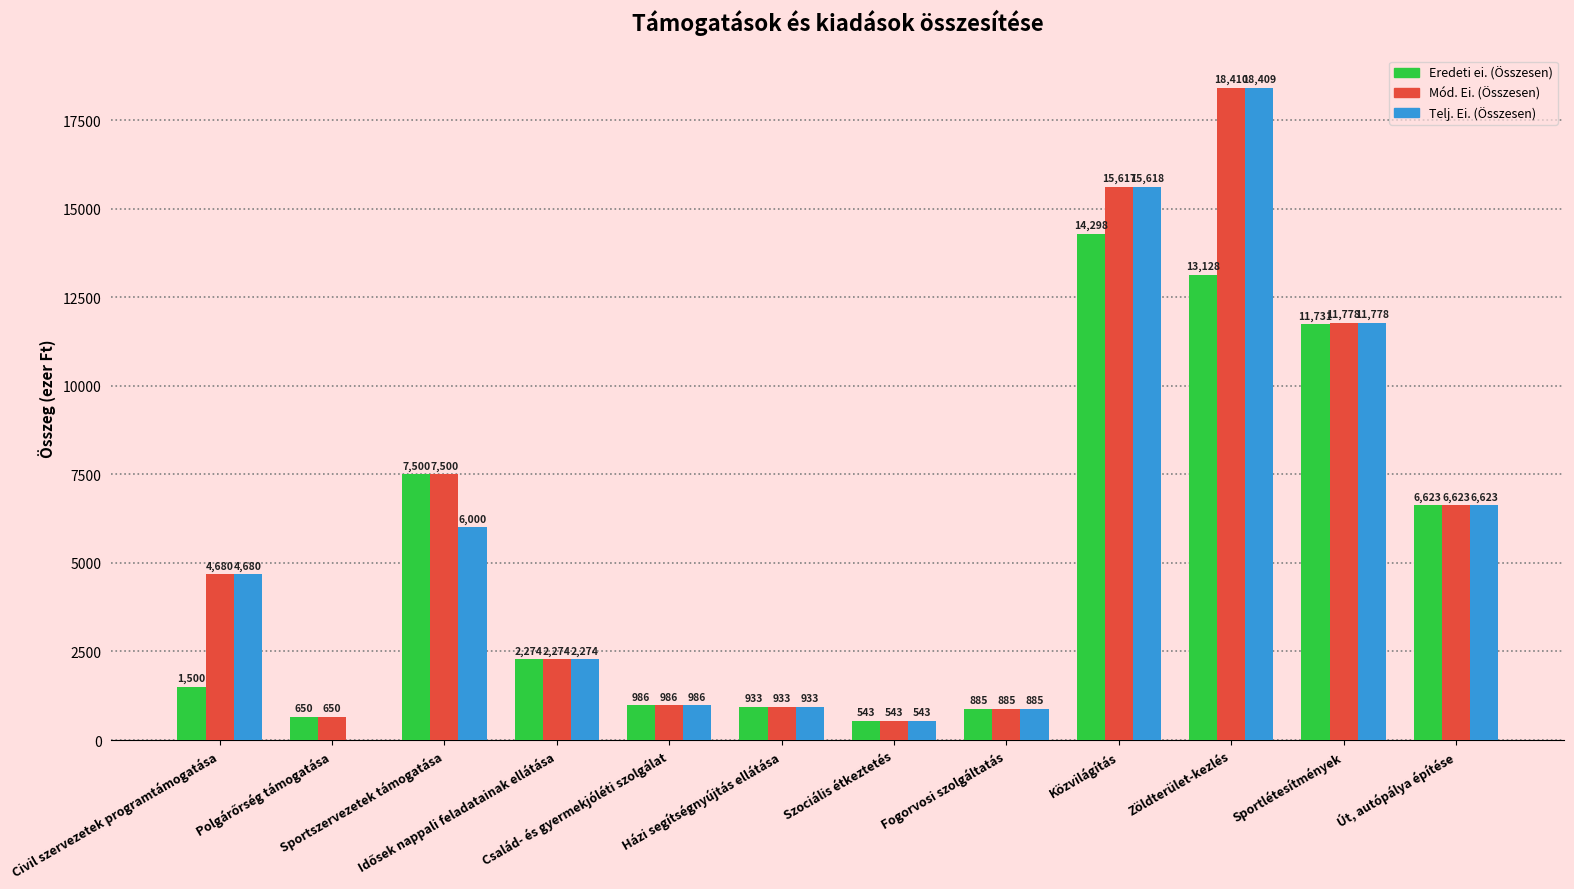

What is the sum of all Mód. Ei. (Összesen) values?

70879